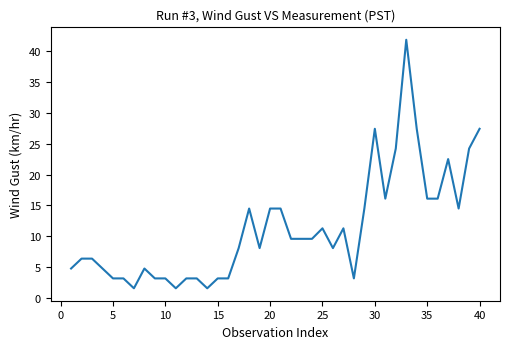

What is the maximum value shown in the chart?

41.8